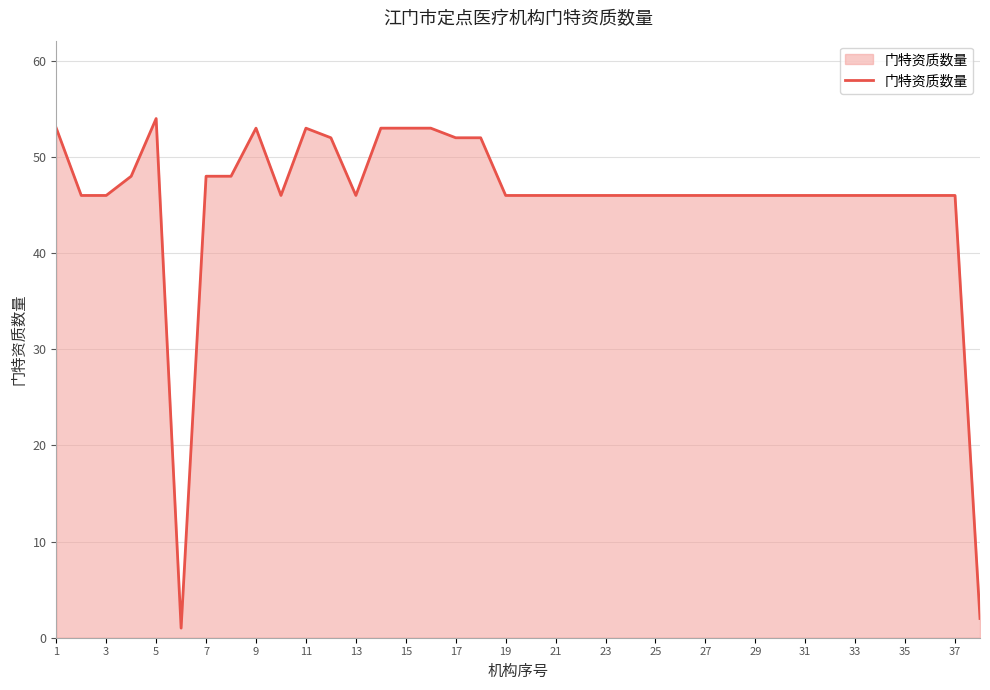

What is the difference between the maximum and minimum values?

53